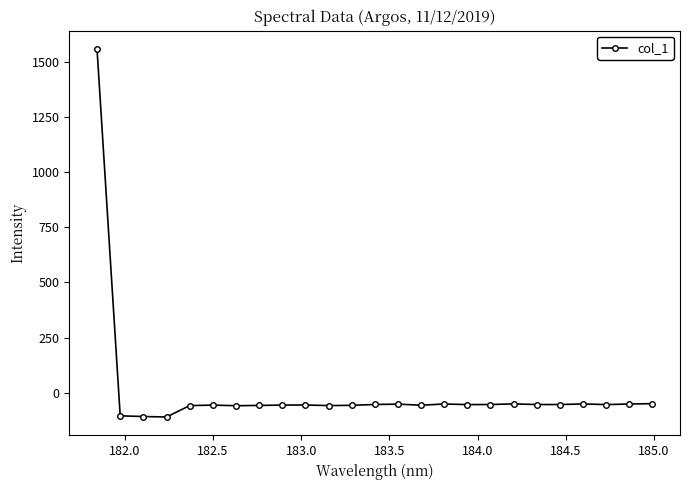

How many values are above zero?

1